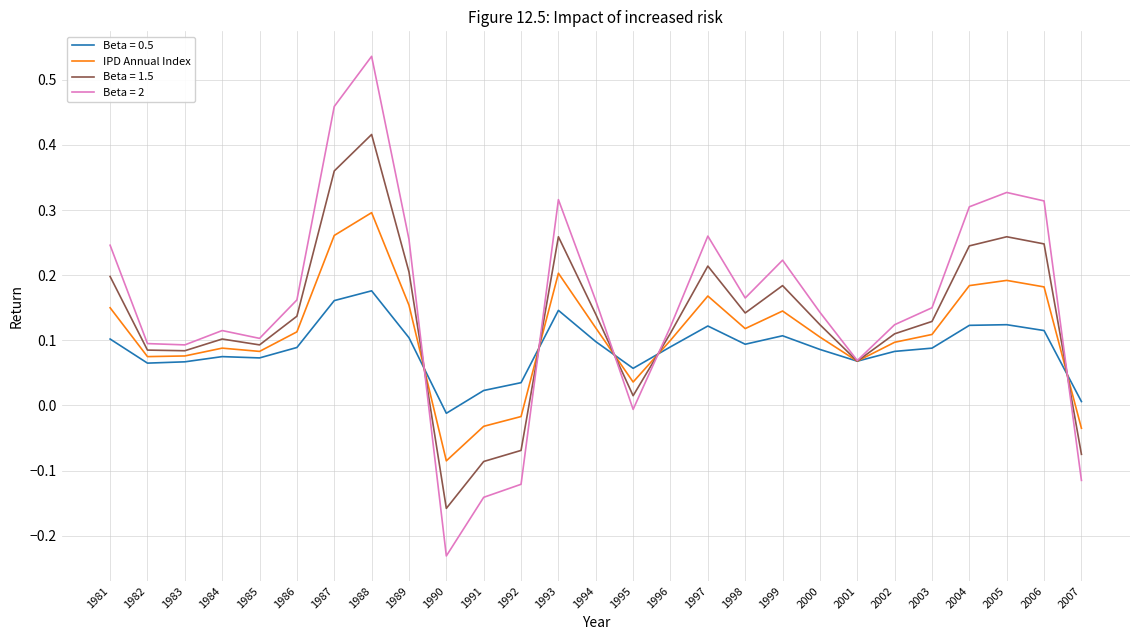

At which category does the chart reach its minimum across all series?

1990